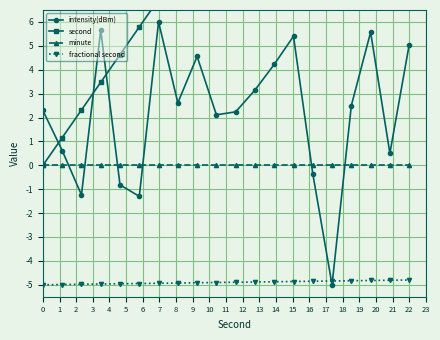

The intensity(dBm) series shows 1.3 at 0. True or false?

False